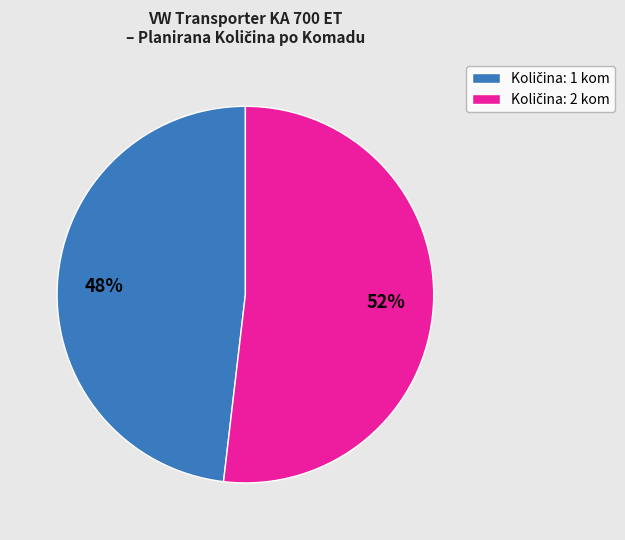

To the nearest percent, what is the difference between the largest and smallest slice percentages?

4%